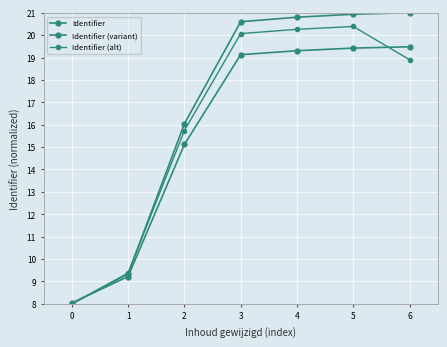

How many lines are shown in the chart?

3